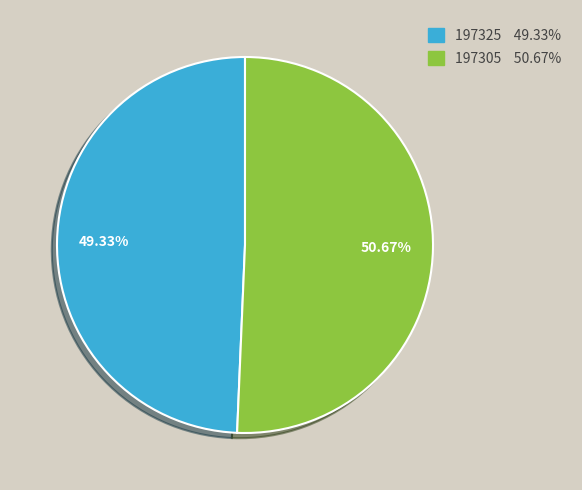

What is the smallest slice in the pie chart?

197325